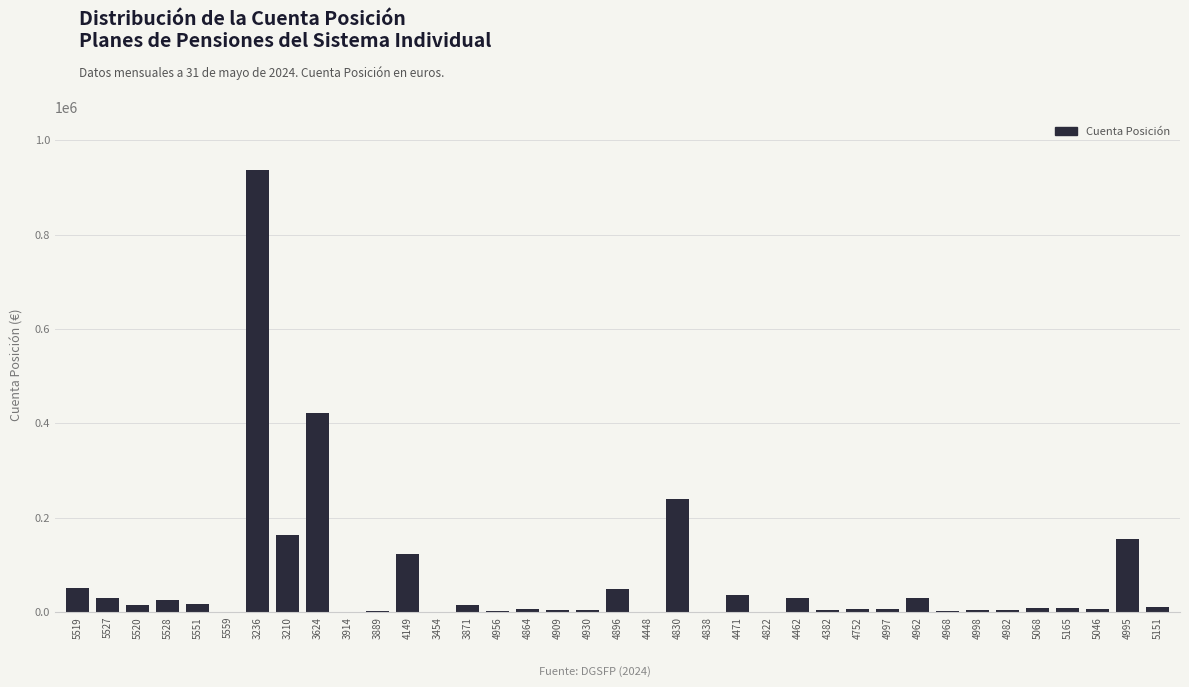

What is the sum of all values?

2419476